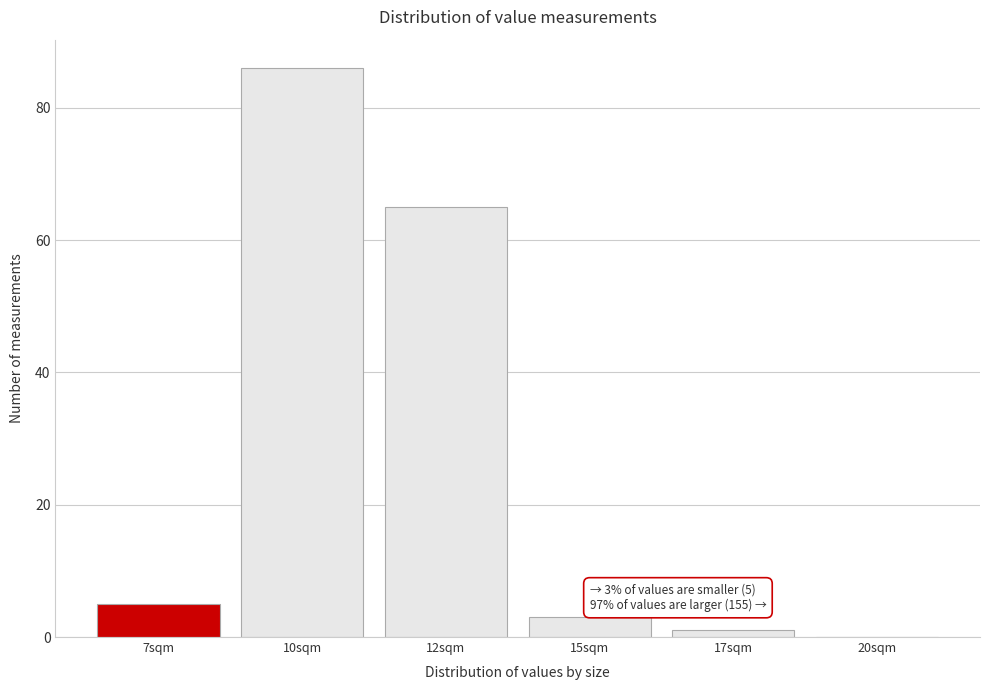

Reading right to left, list all the values displayed in this chart.

20sqm=0	17sqm=1	15sqm=3	12sqm=65	10sqm=86	7sqm=5